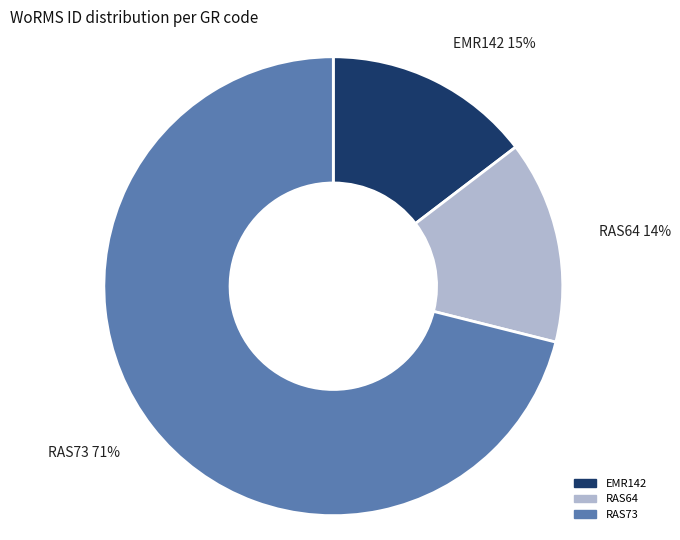

What percentage is the RAS64 slice, to the nearest percent?

14%